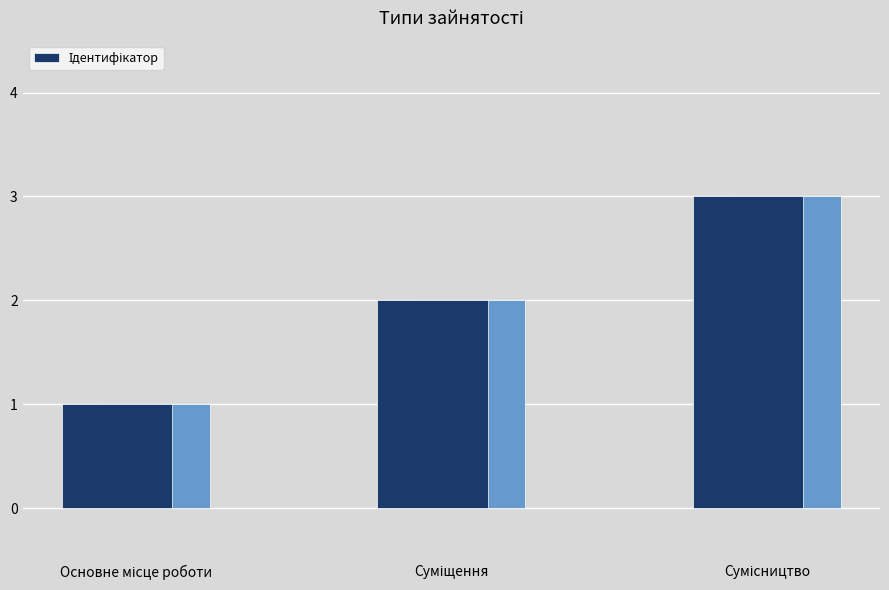

What is the maximum value shown in the chart?

3